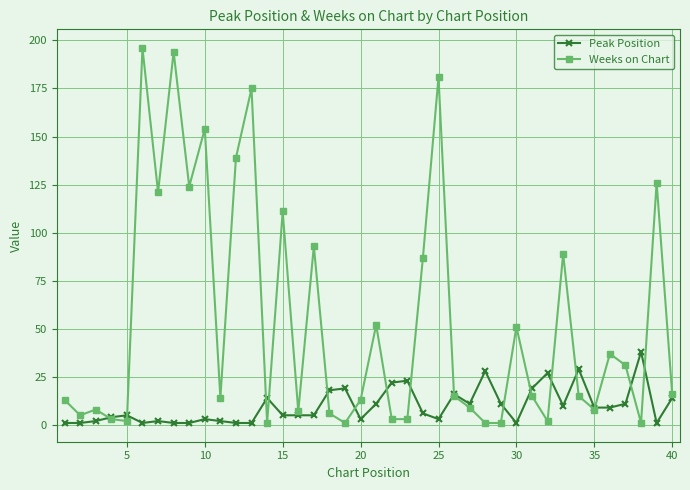

True or false: Weeks on Chart has more than 1 interior local peaks.

True